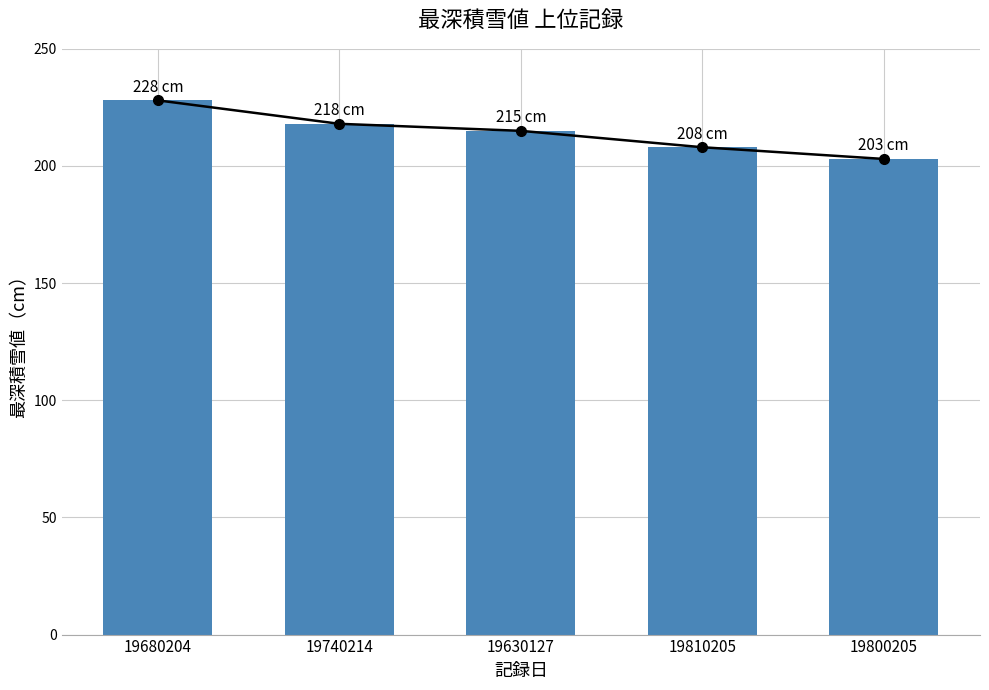

What is the minimum value shown in the chart?

203